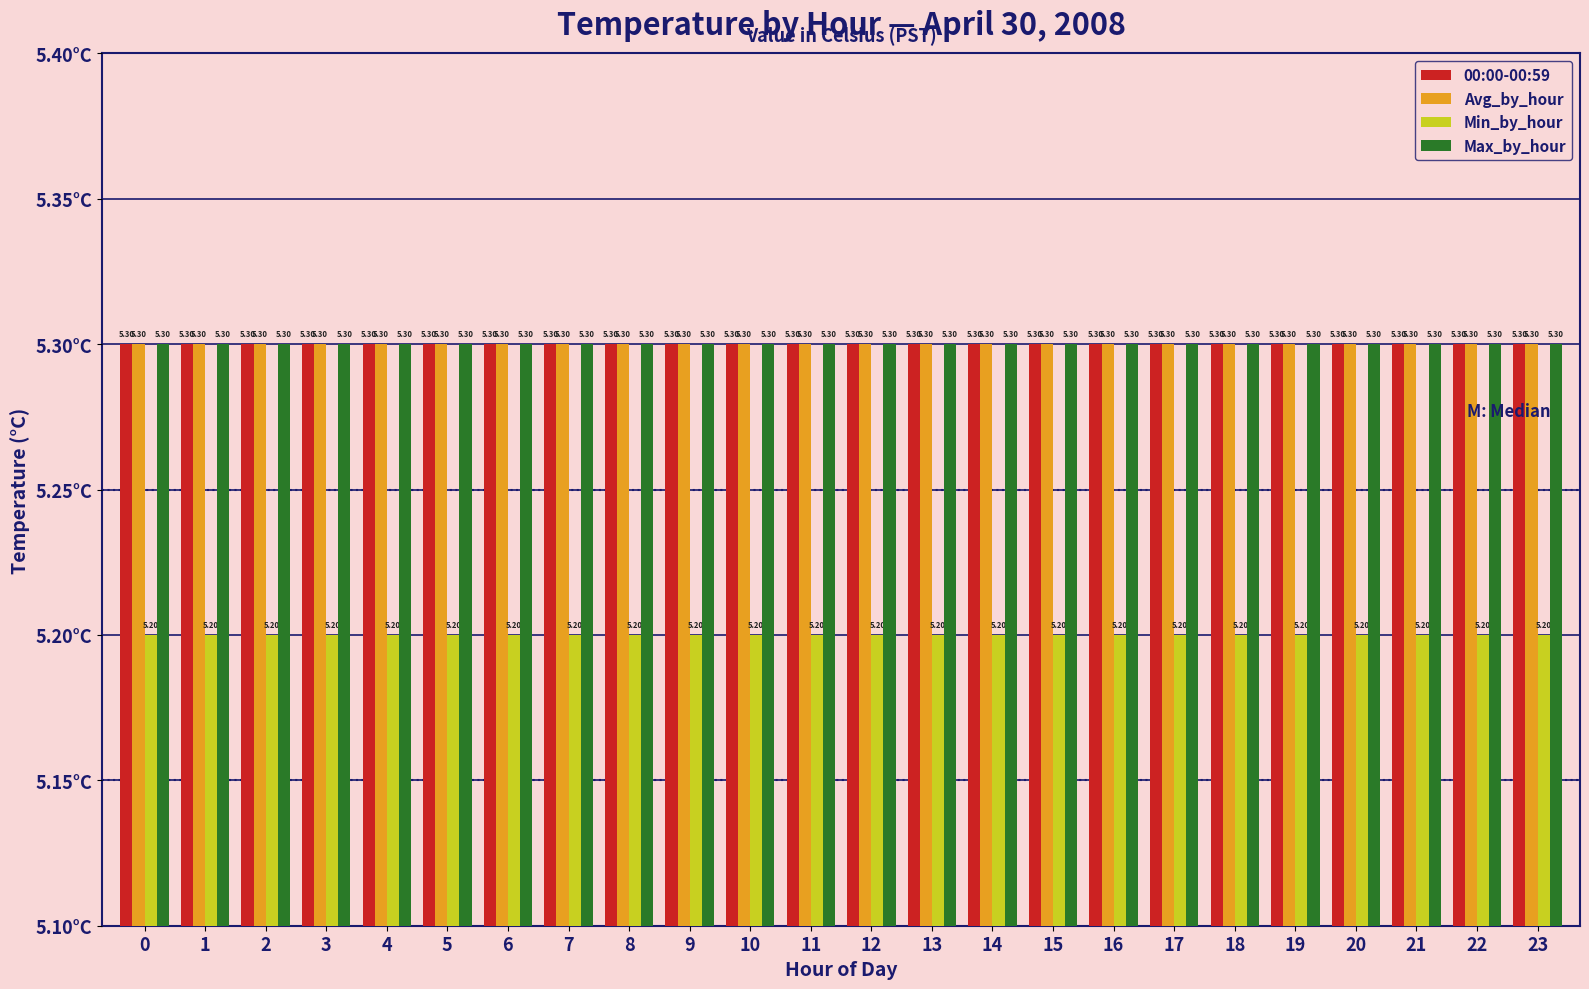

The Max_by_hour series shows 0.1 at 0. True or false?

False